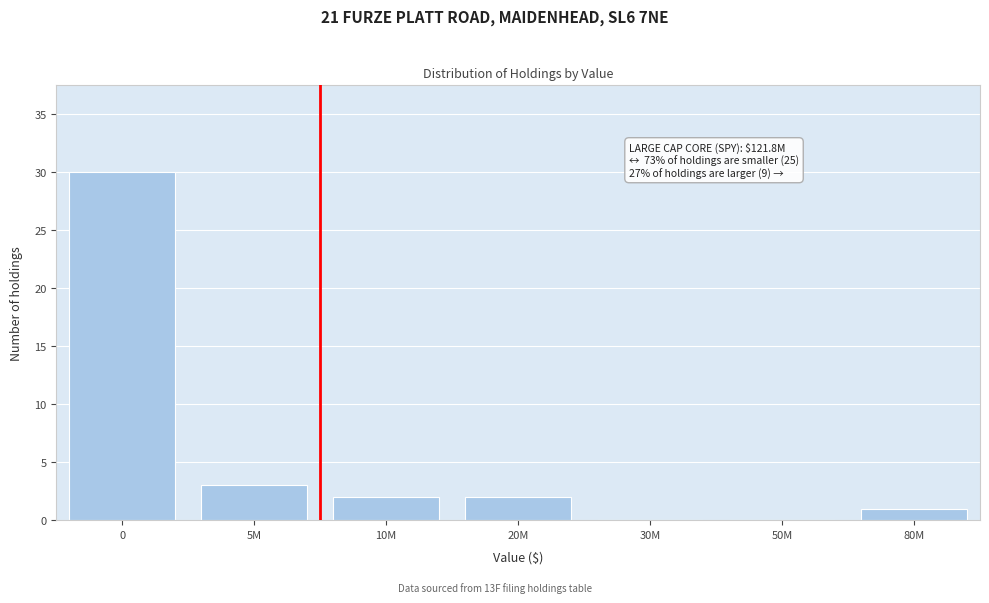

Reading left to right, transcribe all the data shown in this chart.

0=30	5M=3	10M=2	20M=2	30M=0	50M=0	80M=1